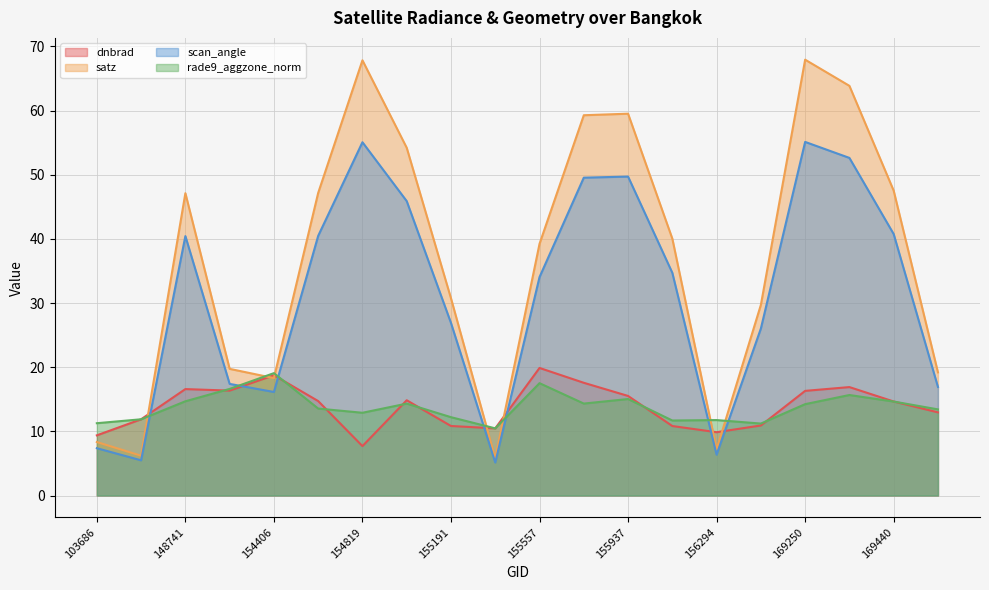

What is the difference between the second highest and second lowest values in the rade9_aggzone_norm series?

6.3